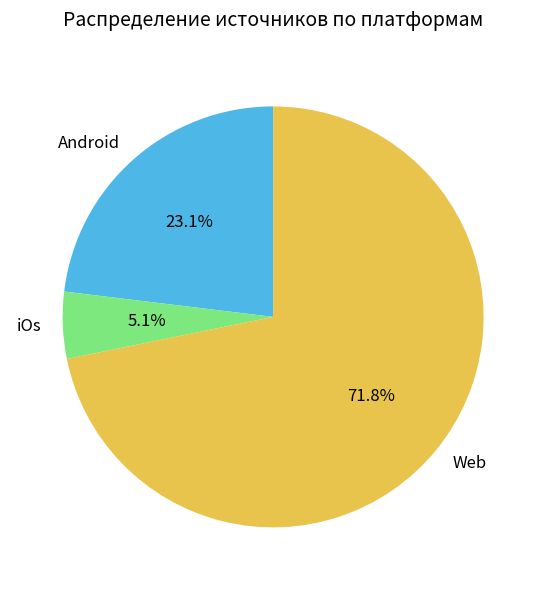

Which slice is the largest?

Web